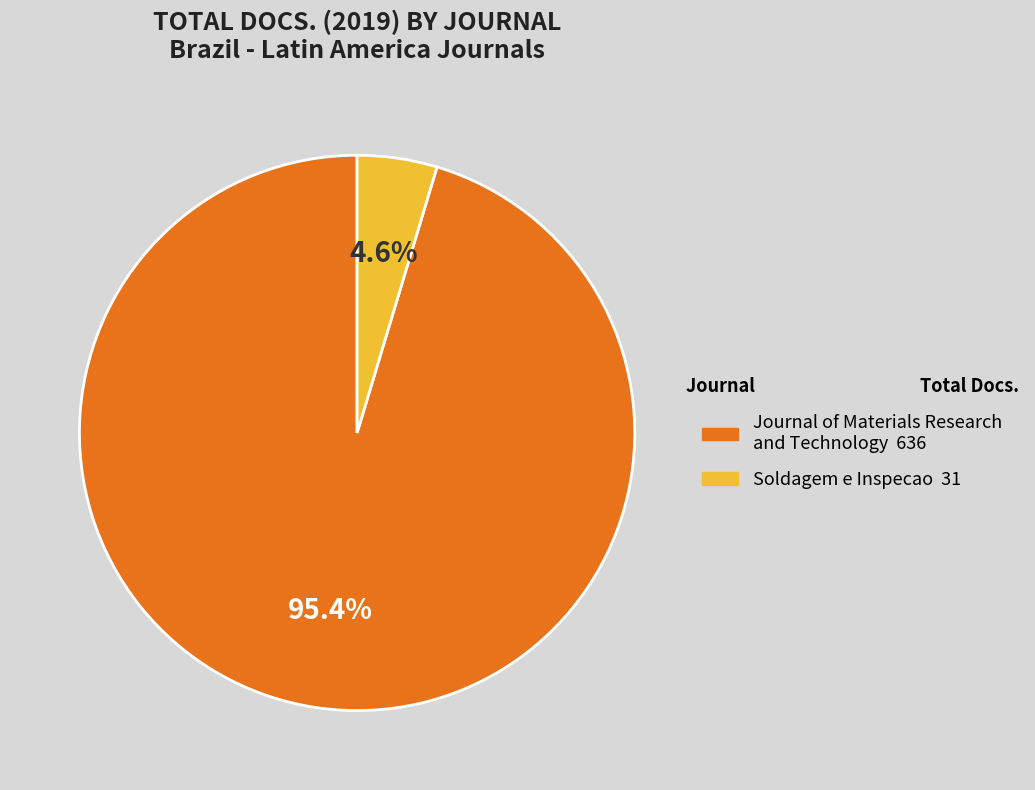

Which category has the biggest portion of the pie?

Journal of Materials Research and Technology